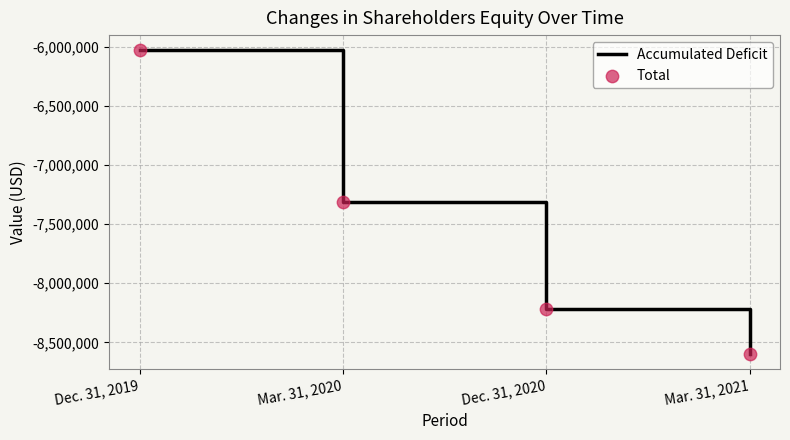

What is the difference between the values at Mar. 31, 2020 and Mar. 31, 2021?

1286203